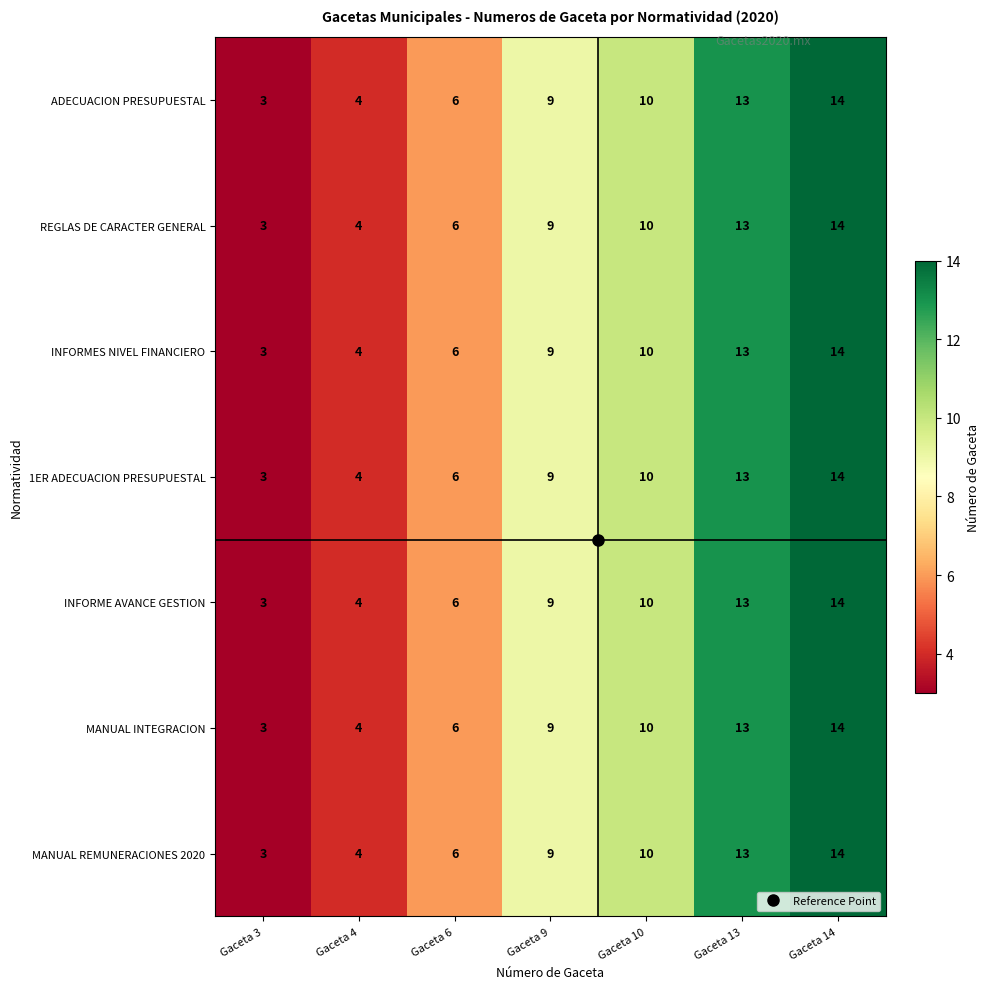

Is the value of 1ER ADECUACION PRESUPUESTAL at Gaceta 10 greater than the value of MANUAL REMUNERACIONES 2020 at Gaceta 9?

Yes